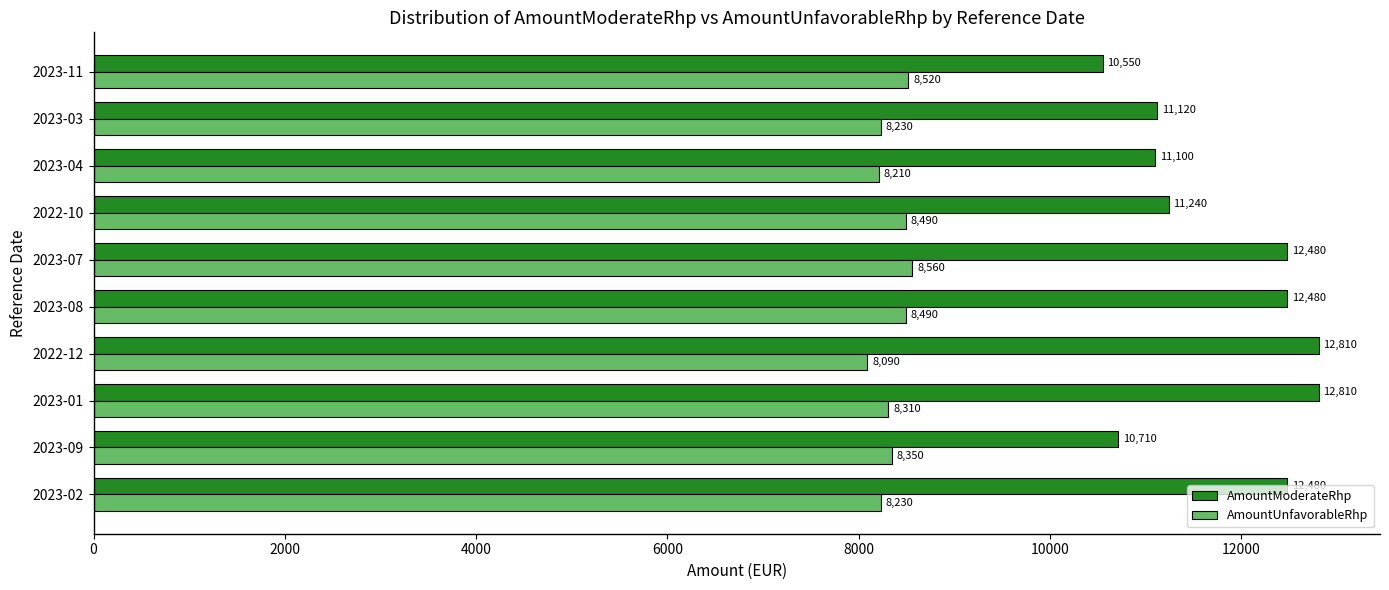

At which category is the sum across all series the highest?

2023-01